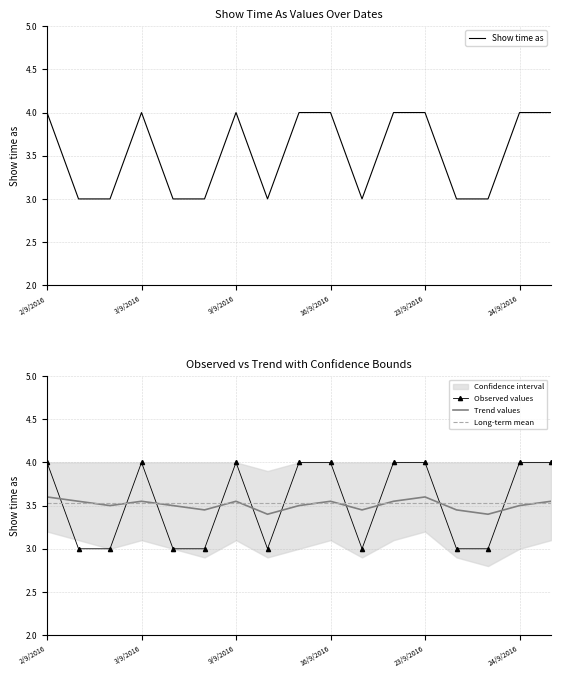

At which category is the sum across all series the highest?

2/9/2016